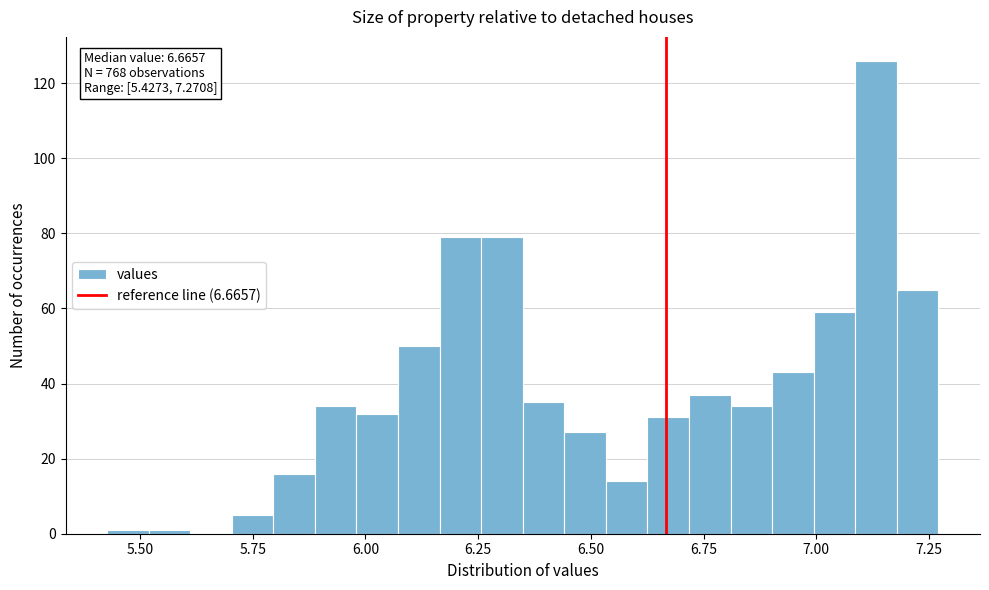

Around what value on the x-axis is the tallest bar? Give the approximate position of its centre, as read against the axis.

7.15